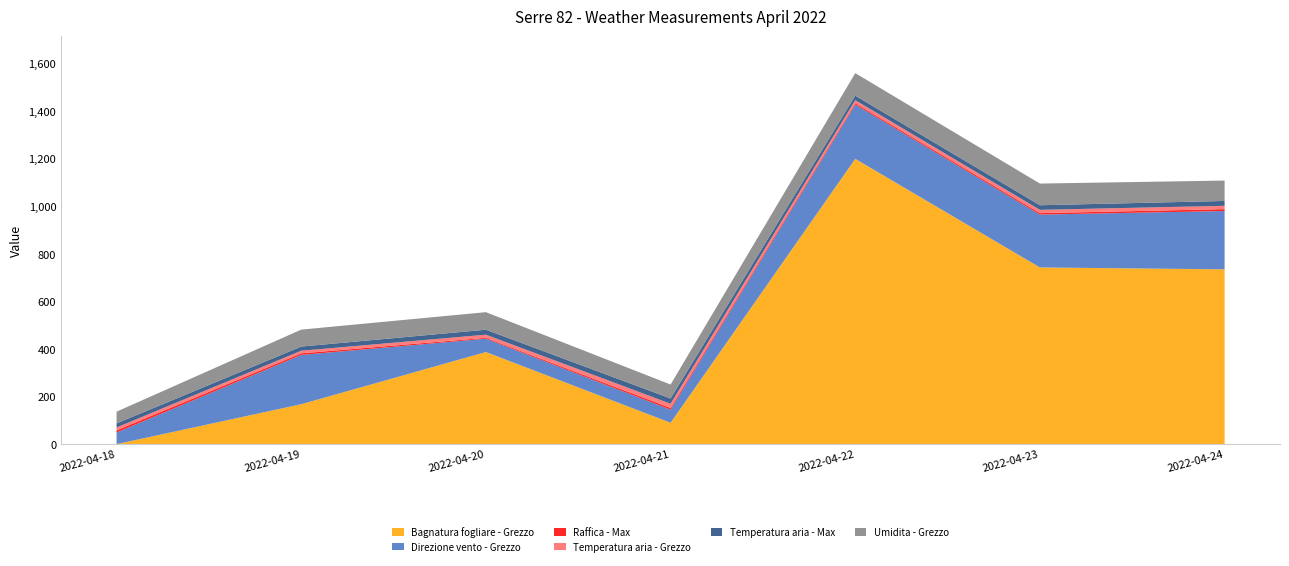

Reading left to right, what are all the values shown in this chart?

Bagnatura fogliare - Grezzo: 0.0	167.7	386.9	89.8	1198.4	742.2	734.2
Direzione vento - Grezzo: 49.0	207.0	56.0	55.0	228.0	222.0	245.0
Raffica - Max: 8.8	6.6	3.7	7.0	5.5	6.0	7.9
Temperatura aria - Grezzo: 12.3	11.0	13.2	17.9	12.9	13.9	14.0
Temperatura aria - Max: 16.9	17.5	20.8	22.1	18.9	19.3	20.4
Umidita - Grezzo: 49.4	71.2	73.7	58.5	94.7	91.1	85.6